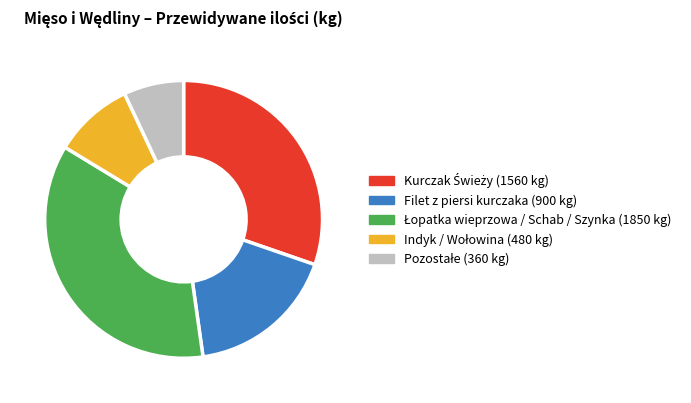

Does any single category account for the majority?

No